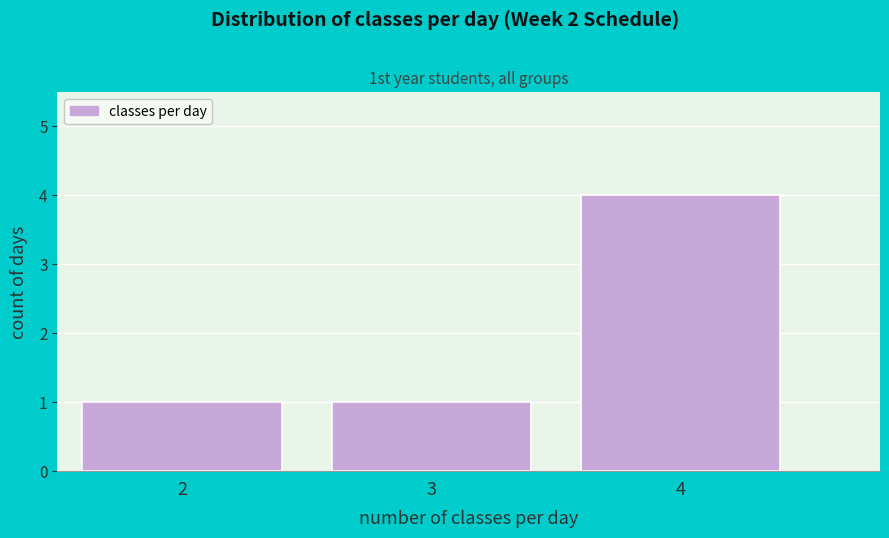

Reading left to right, extract all data points from this chart.

2=1	3=1	4=4